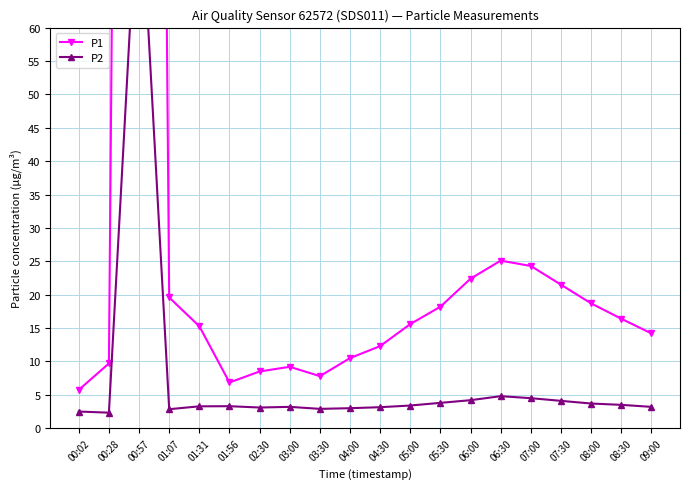

At which label does P2 reach its minimum?

00:28